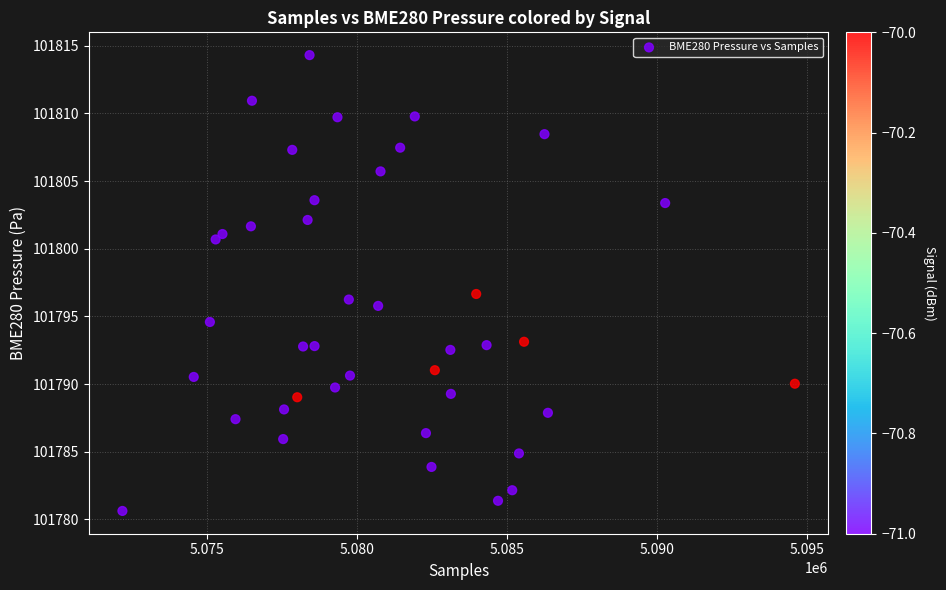

What is the range of Y values (max minus min)?

33.7